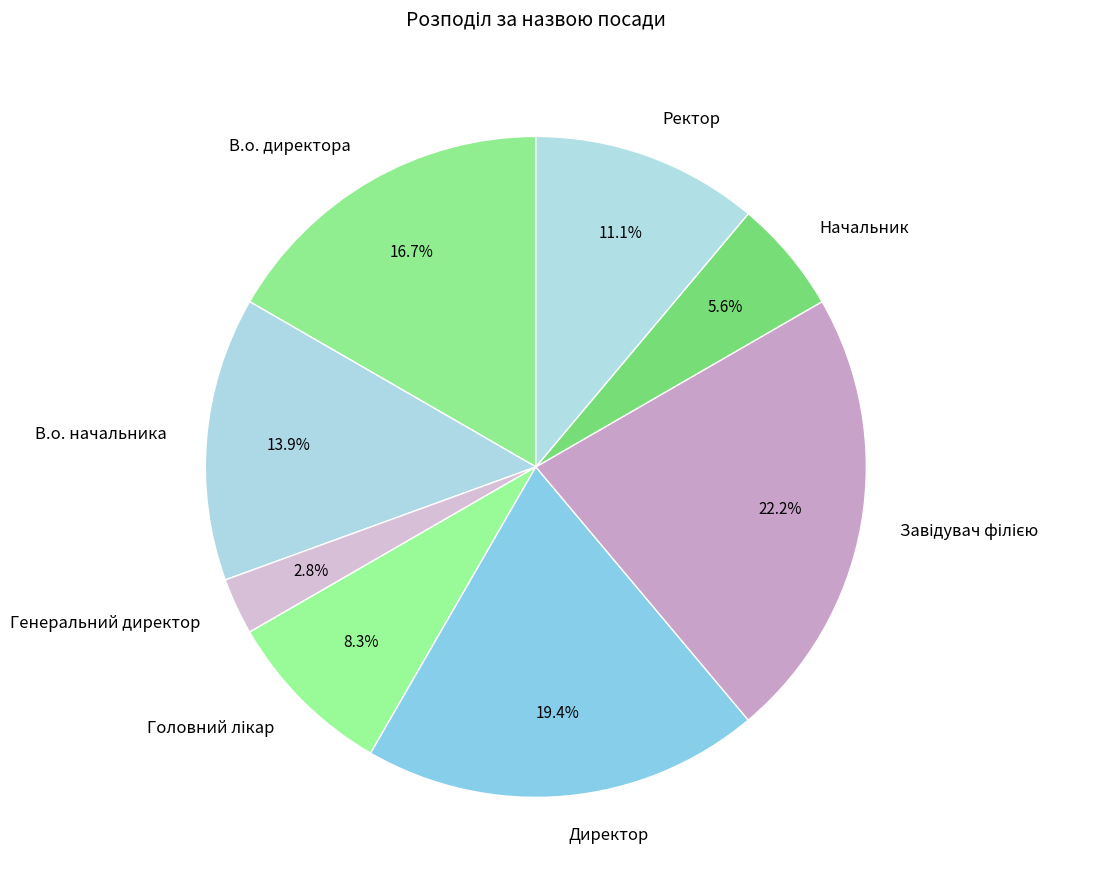

Count the number of slices in the pie.

8